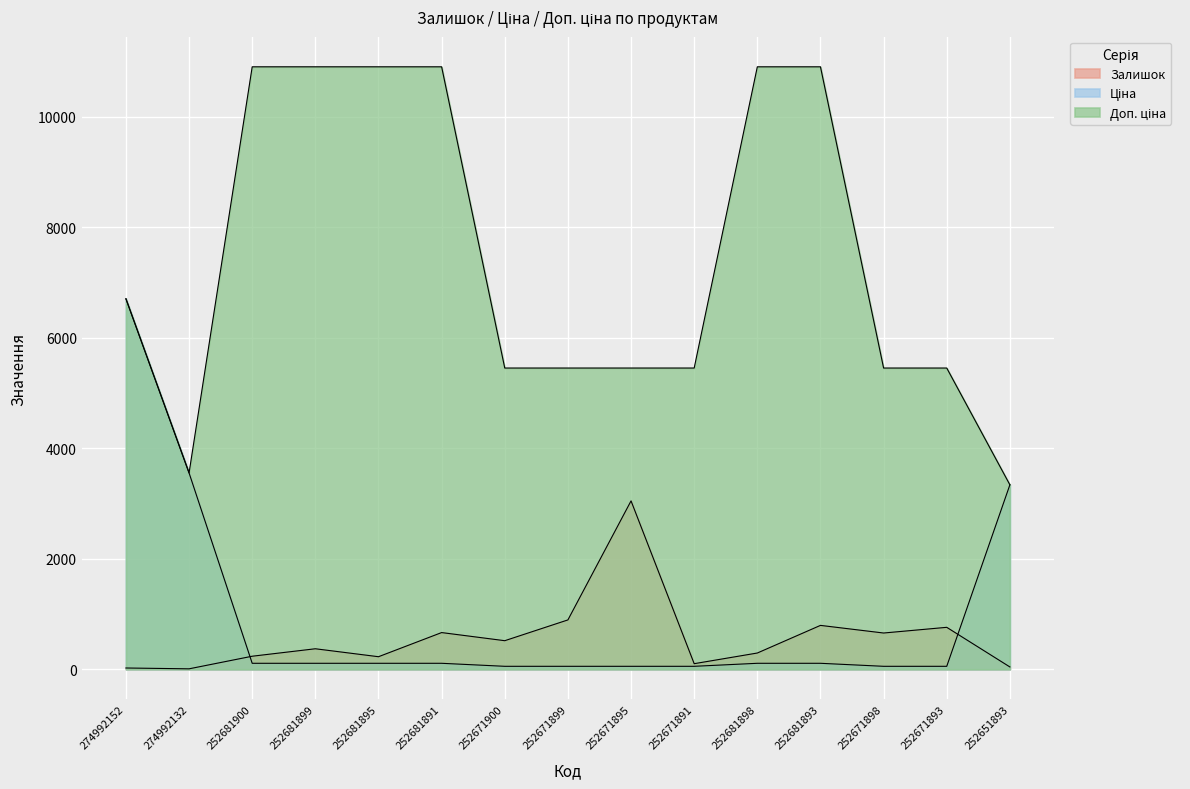

At which label is Залишок closest to 1528?

252671899